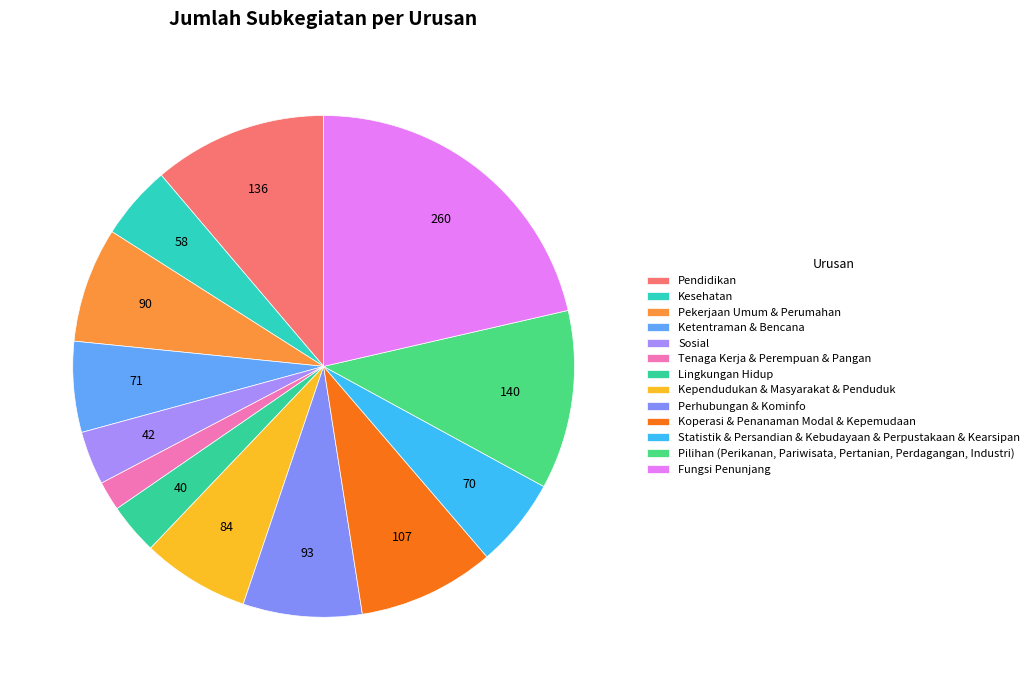

Which category has the smallest portion of the pie?

Tenaga Kerja & Perempuan & Pangan